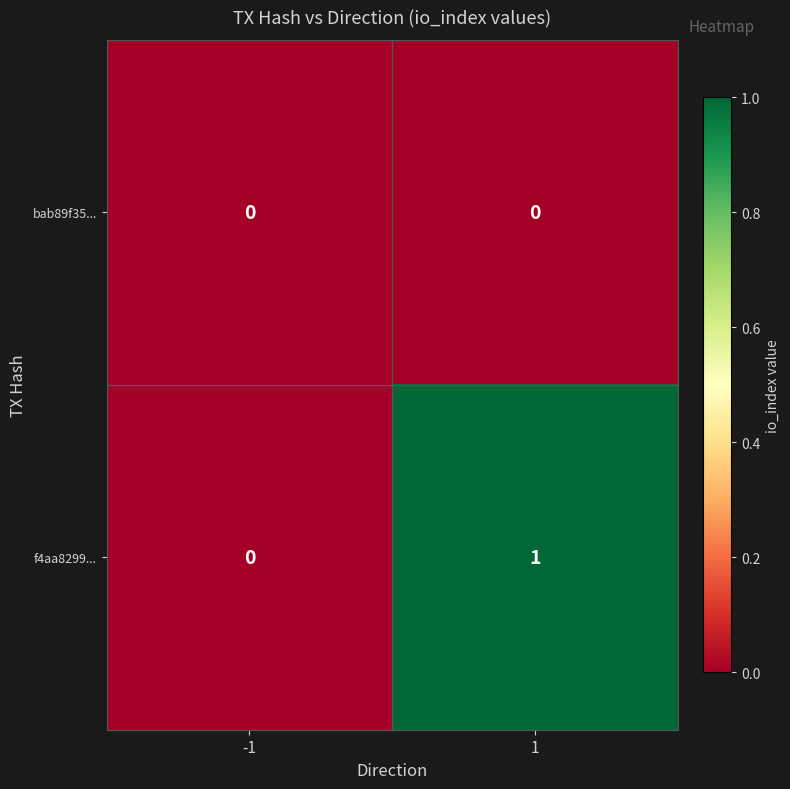

The value of f4aa8299... at -1 is 0. True or false?

True